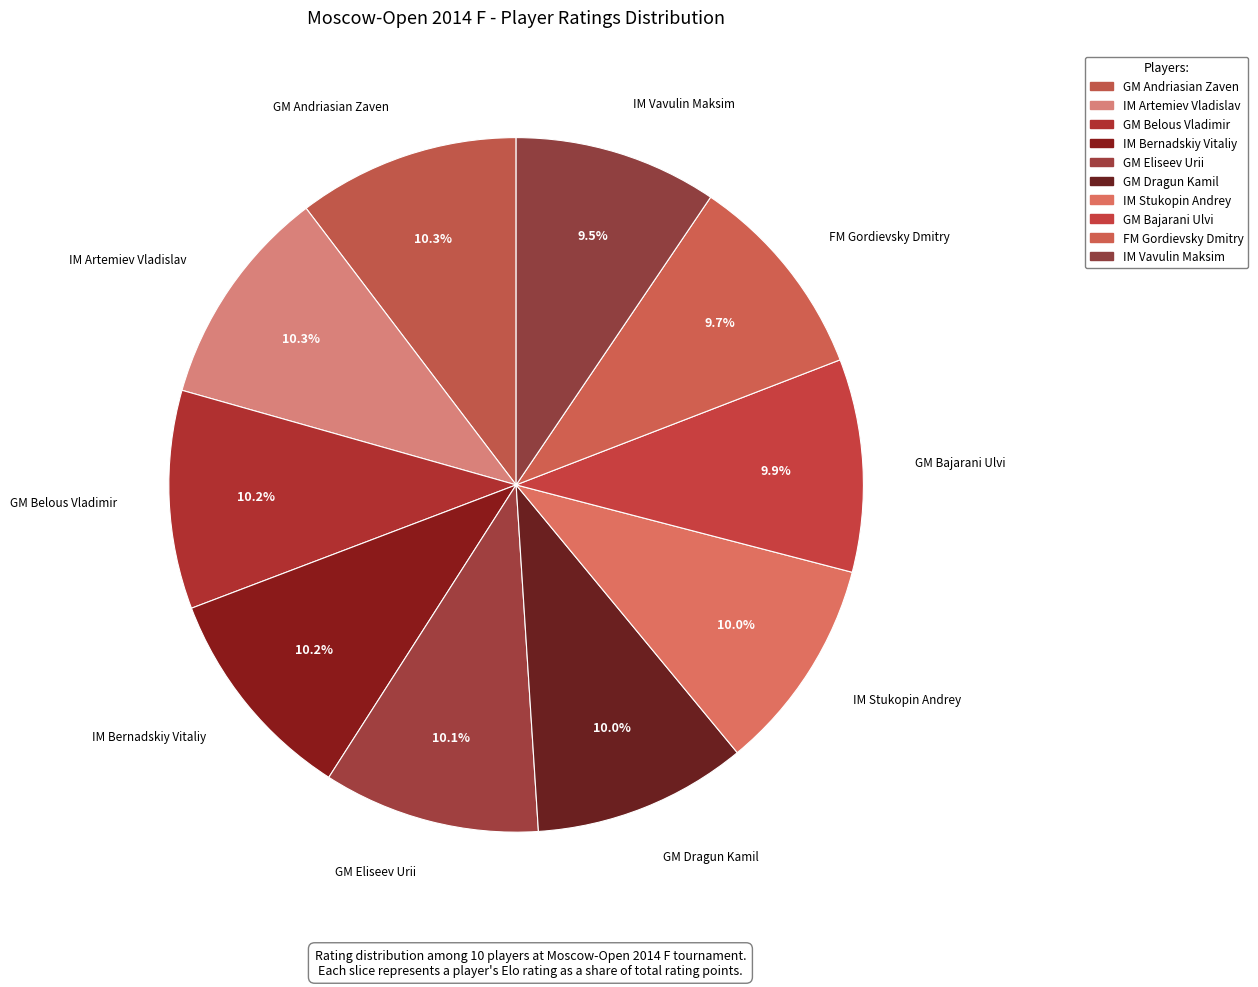

Is IM Stukopin Andrey the majority of the pie?

No